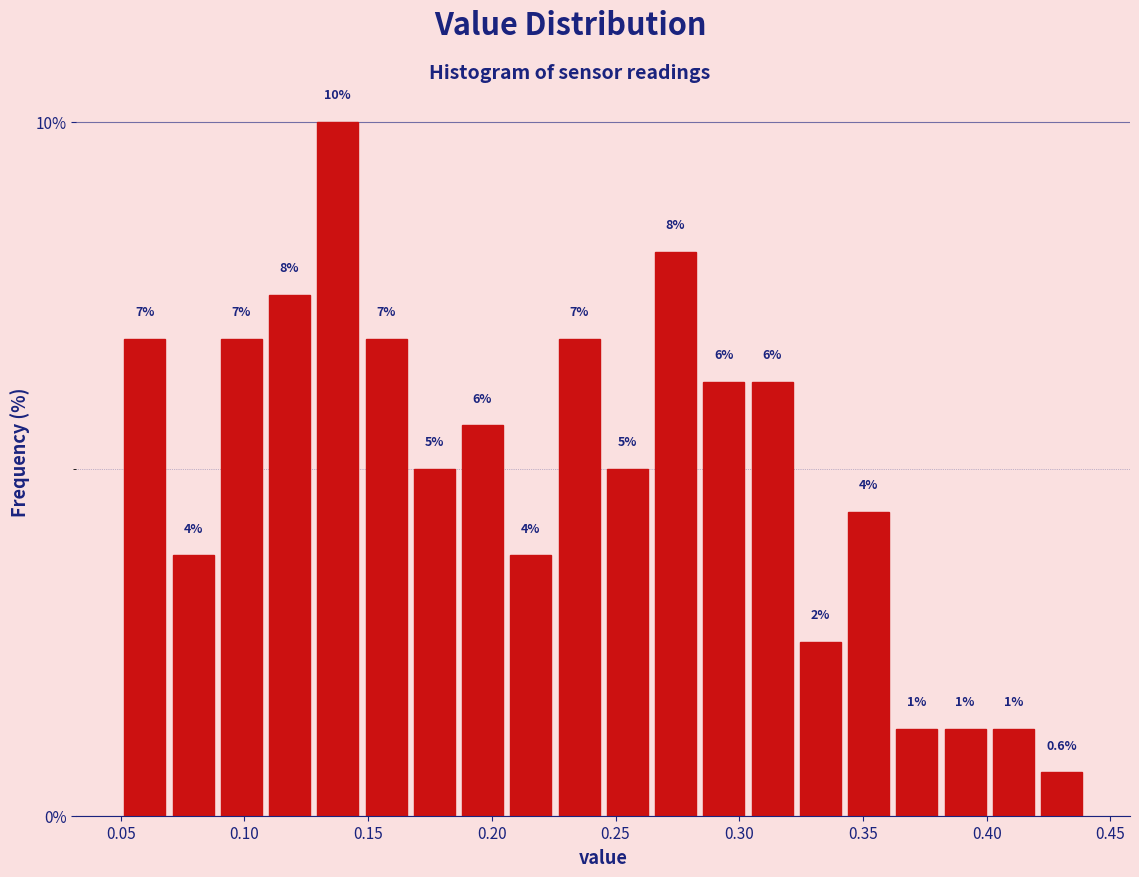

Around what value on the x-axis is the tallest bar? Give the approximate position of its centre, as read against the axis.

0.140